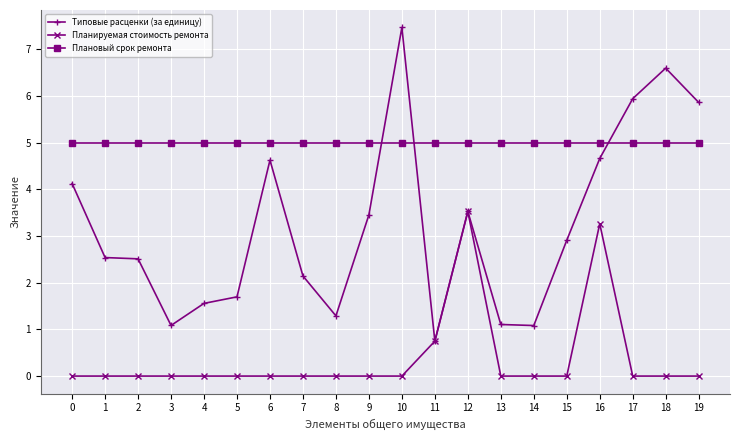

The Типовые расценки (за единицу) series shows 0.6 at 4. True or false?

False